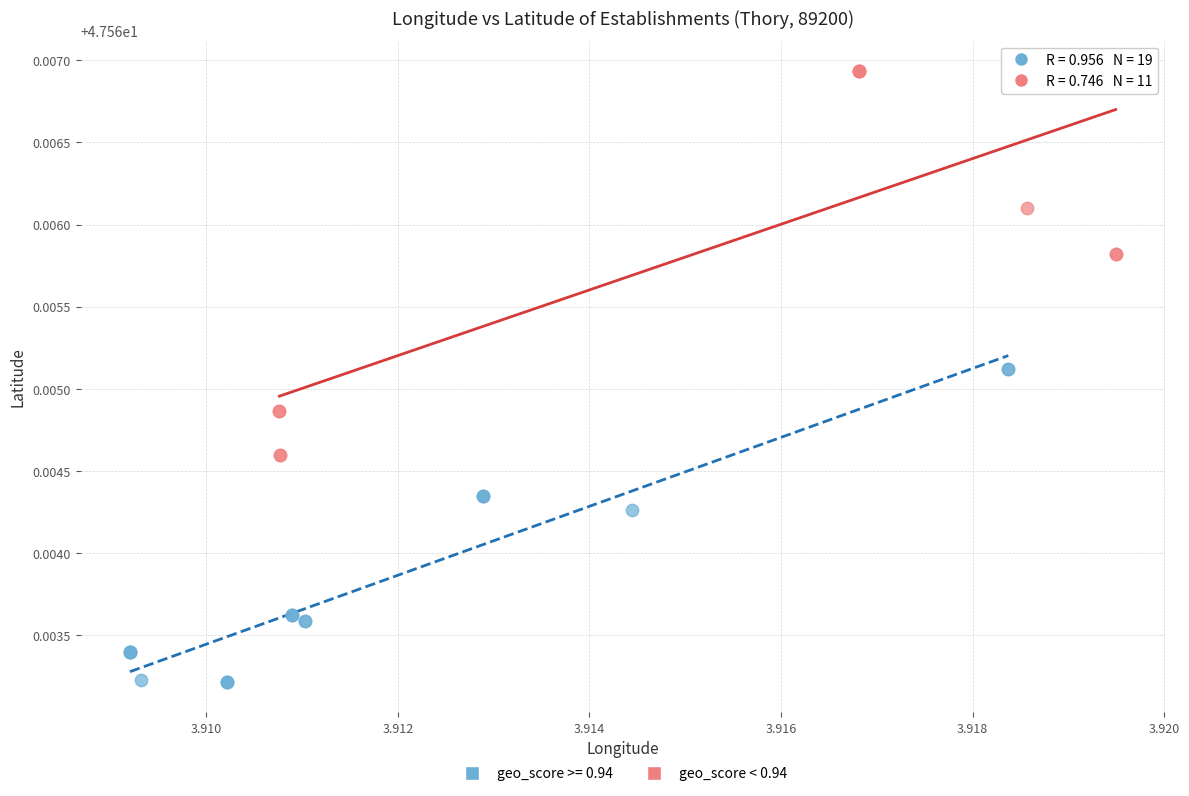

Which series reaches the maximum Y coordinate?

geo_score < 0.94